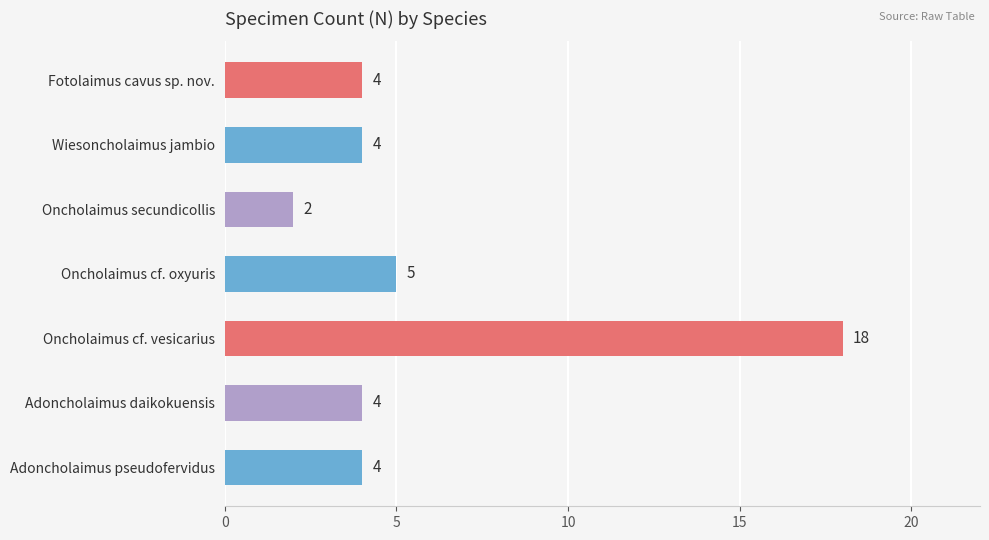

What is the difference between the maximum and second lowest values?

14